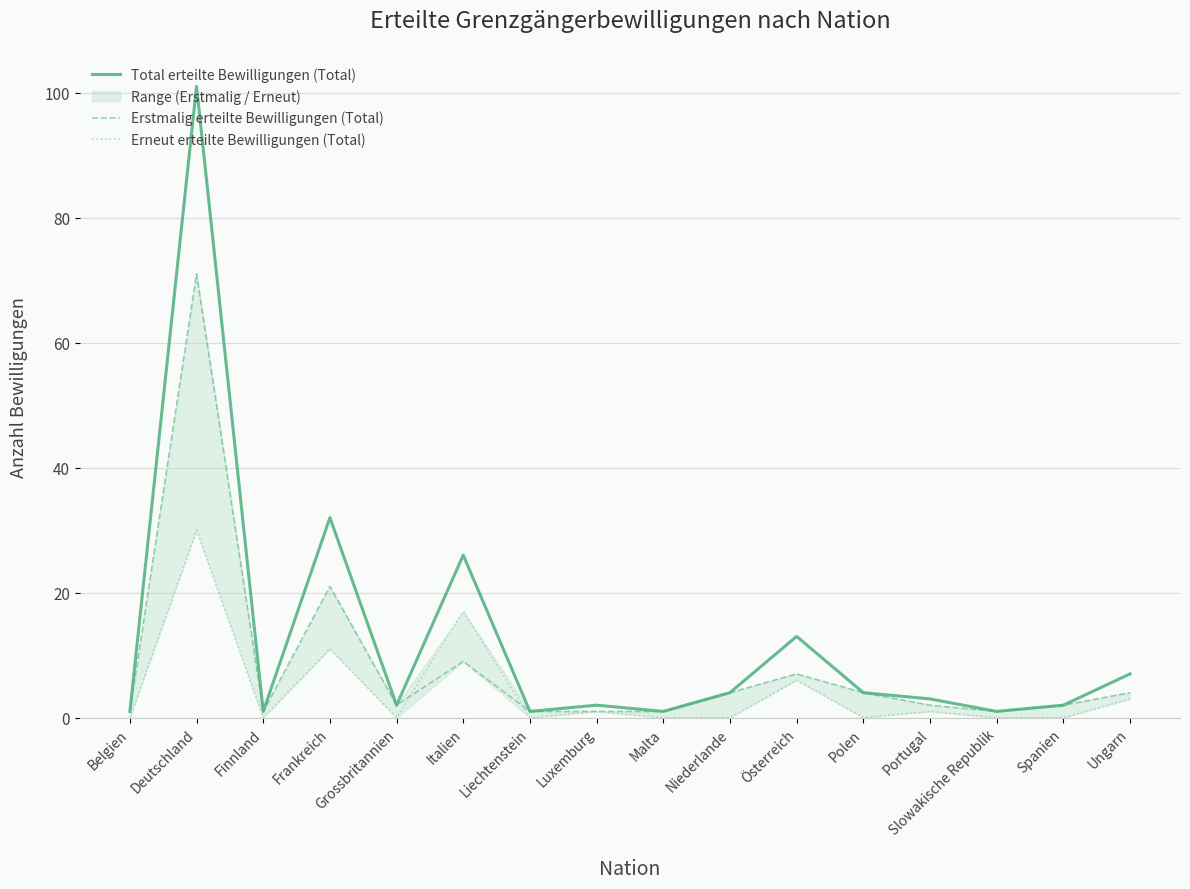

The value of Erstmalig erteilte Bewilligungen (Total) at Grossbritannien is 2. True or false?

True